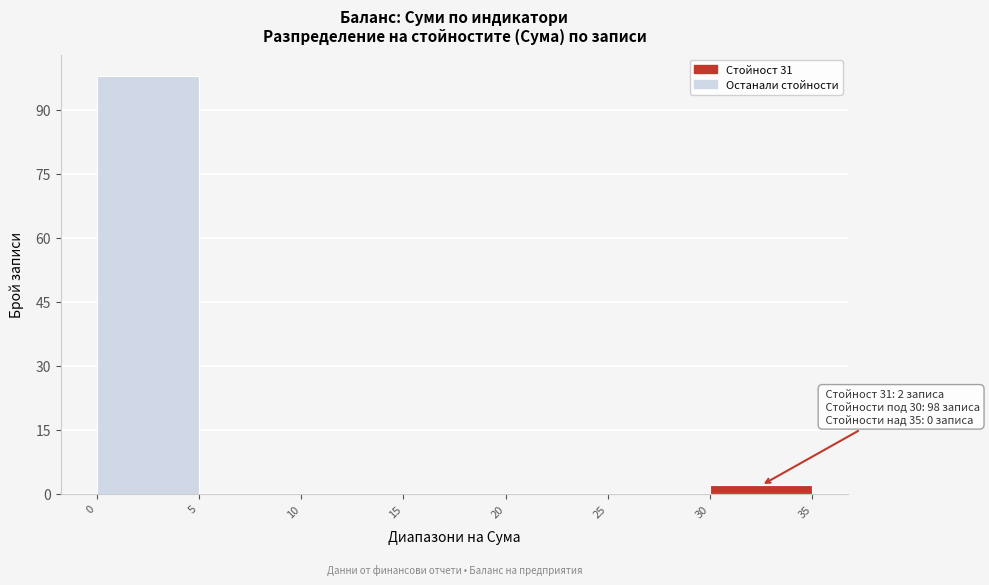

Over which range of the x-axis is the bar tallest?

0 to 5